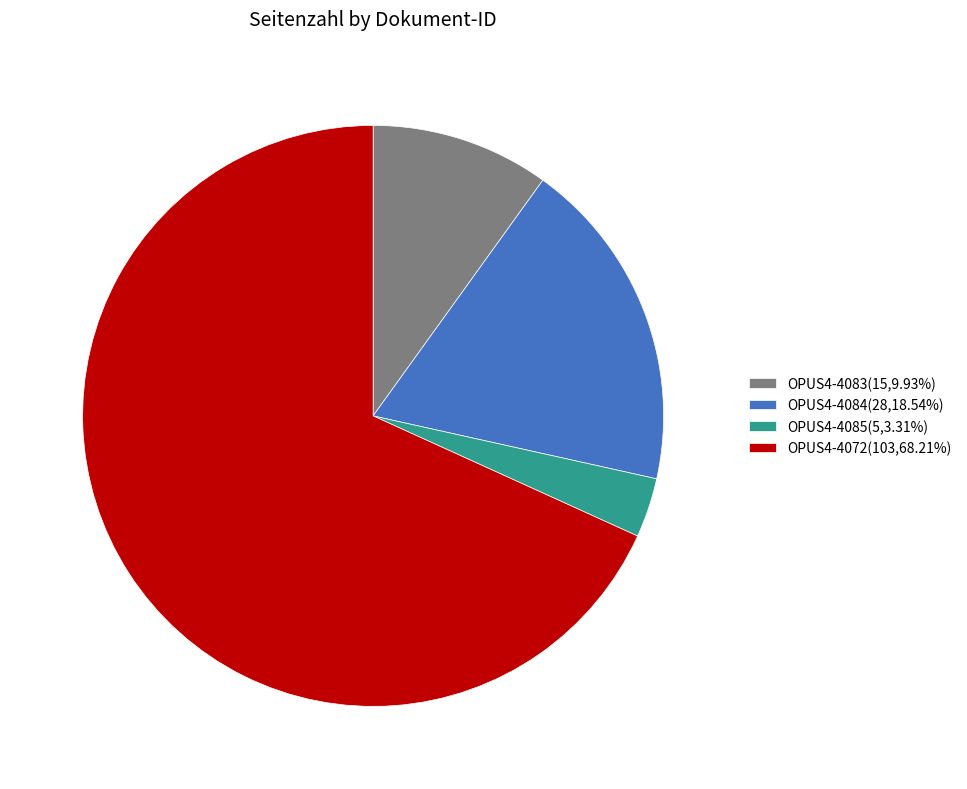

How many segments does this pie chart have?

4